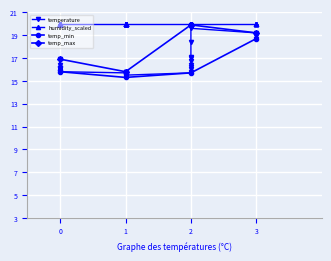

At which label does temp_min reach its peak?

3